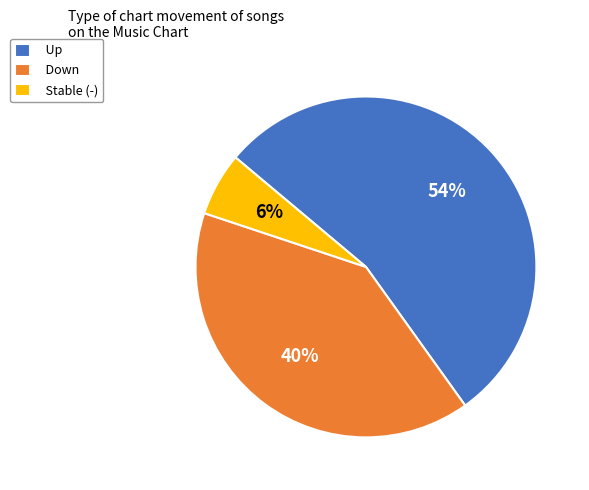

Is Stable (-) the majority of the pie?

No